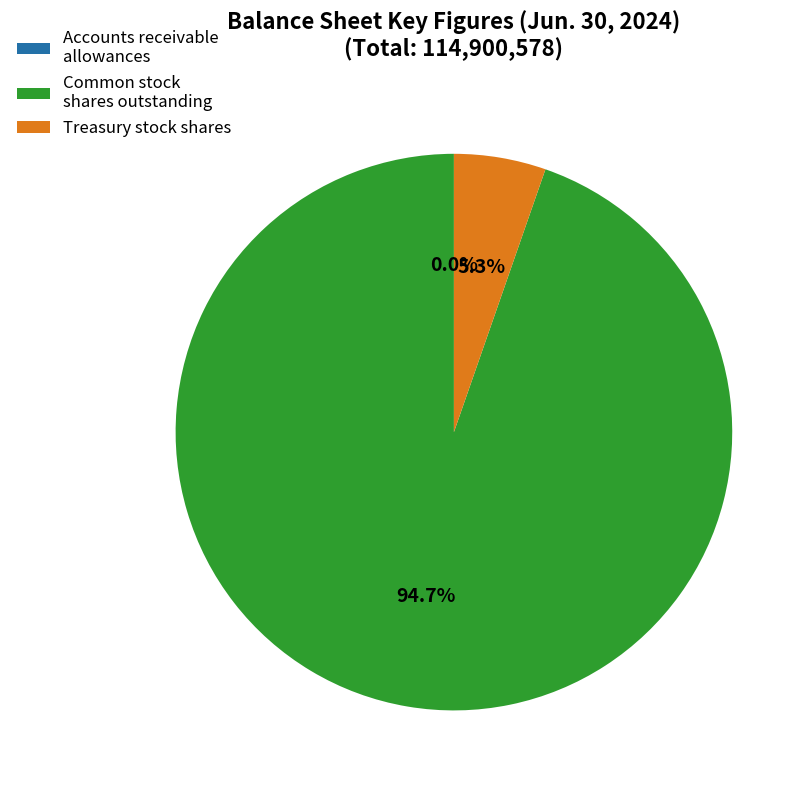

What portion of the pie excludes Common stock shares outstanding?

5.3%